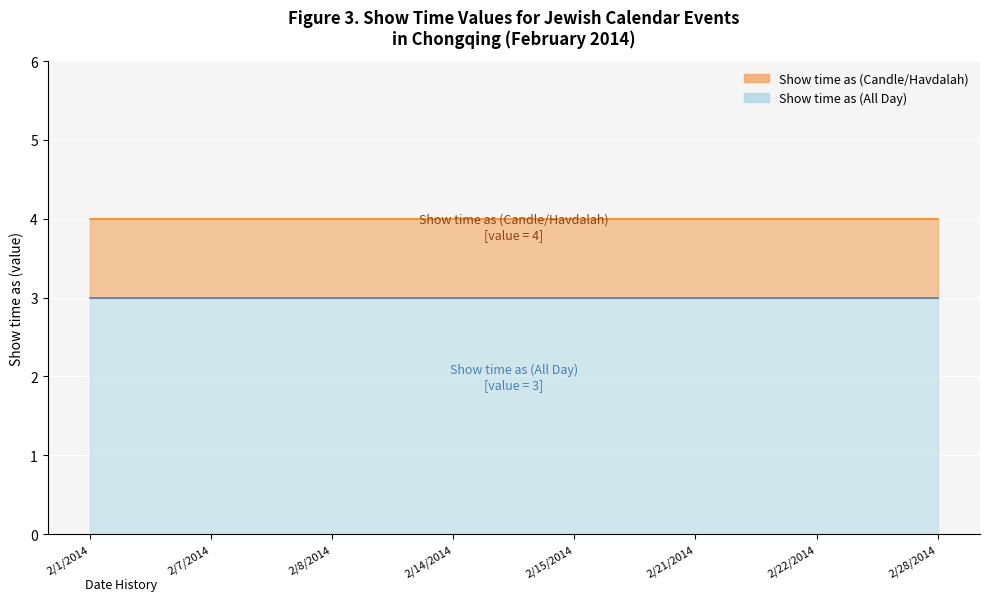

True or false: Show time as (All Day) and Show time as (Candle/Havdalah) cross at least once.

False